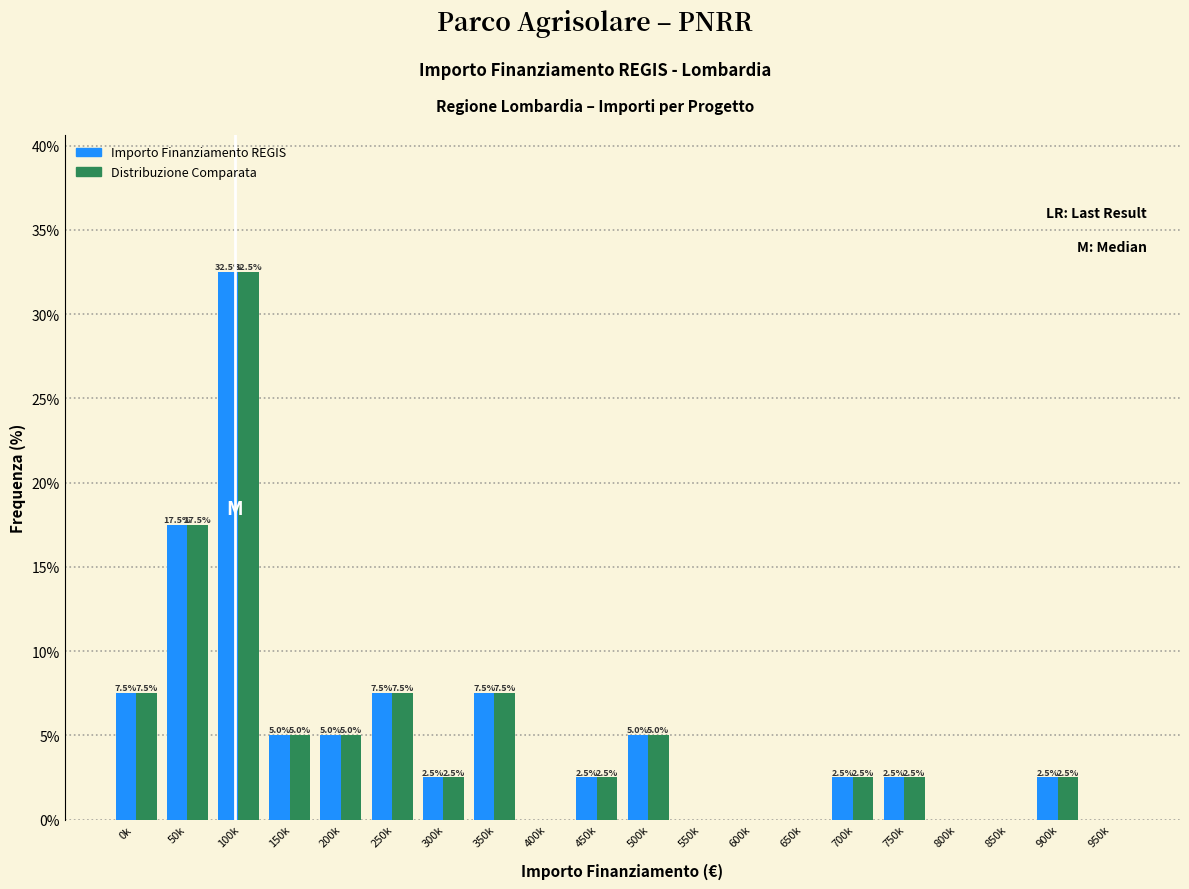

What is the total value across all series at 100k?

65.0